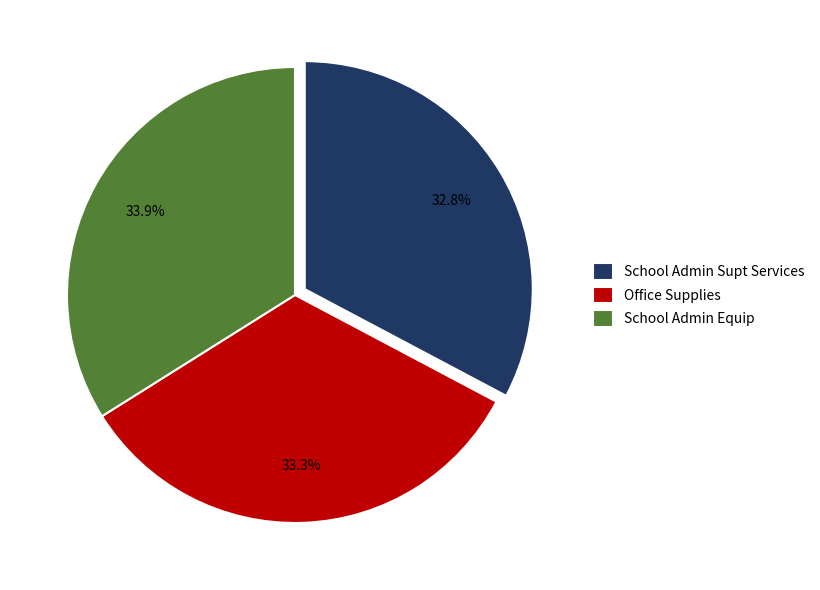

Does School Admin Supt Services represent more than half of the total?

No